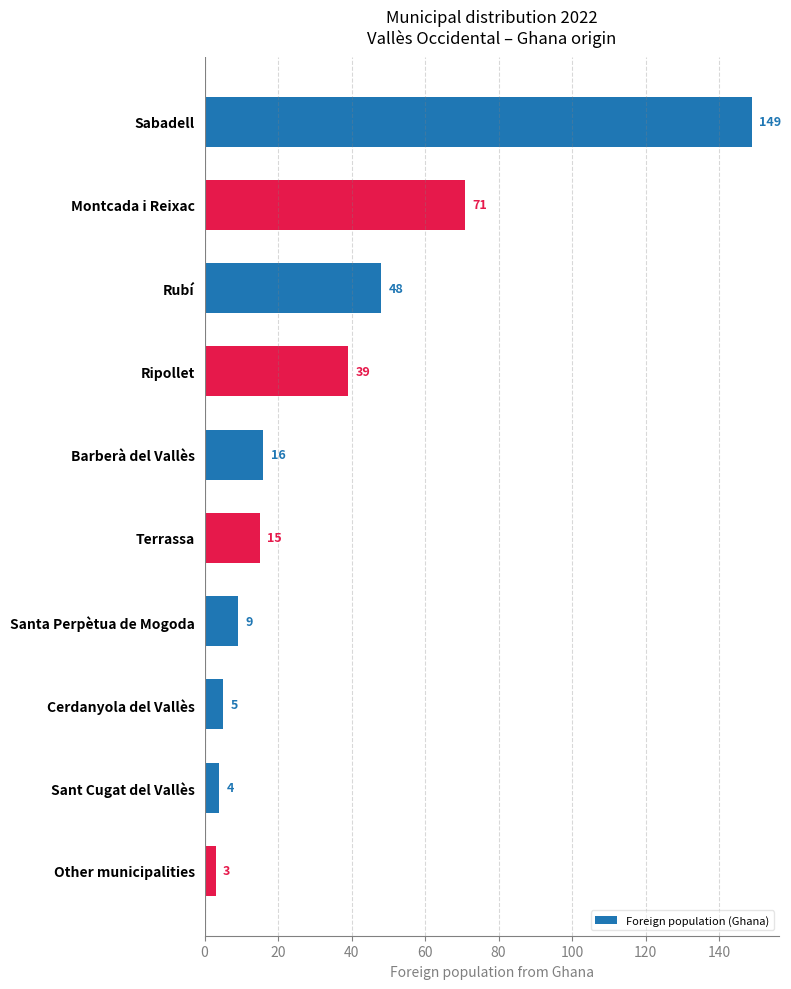

Reading bottom to top, transcribe all the data shown in this chart.

3	4	5	9	15	16	39	48	71	149